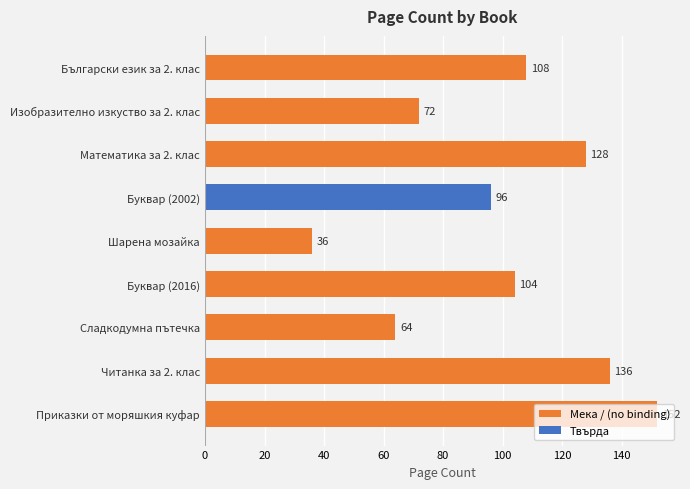

What is the value of the 8th bar from the top?

136